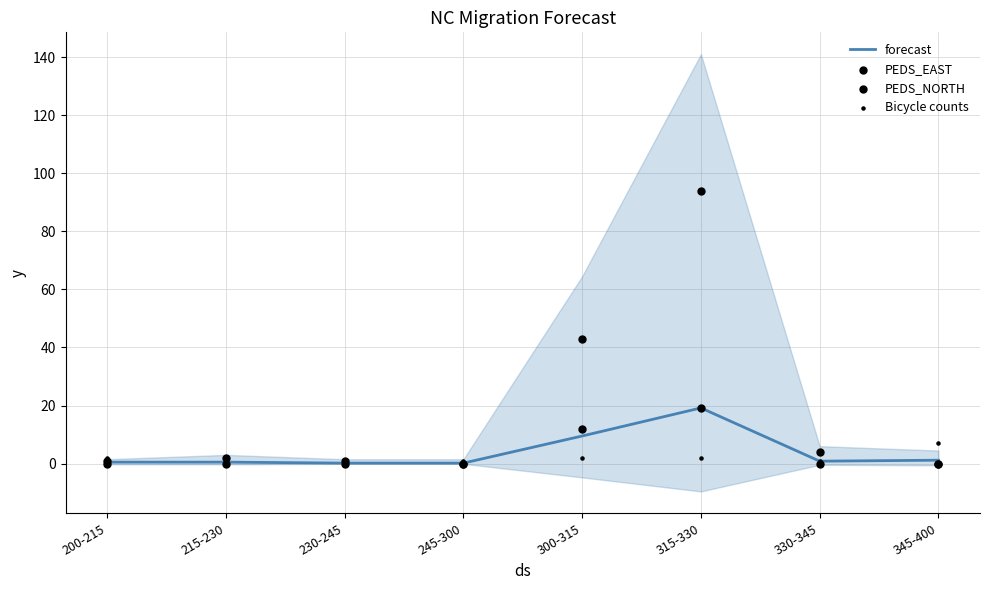

At how many categories does at least one series exceed 21?

2